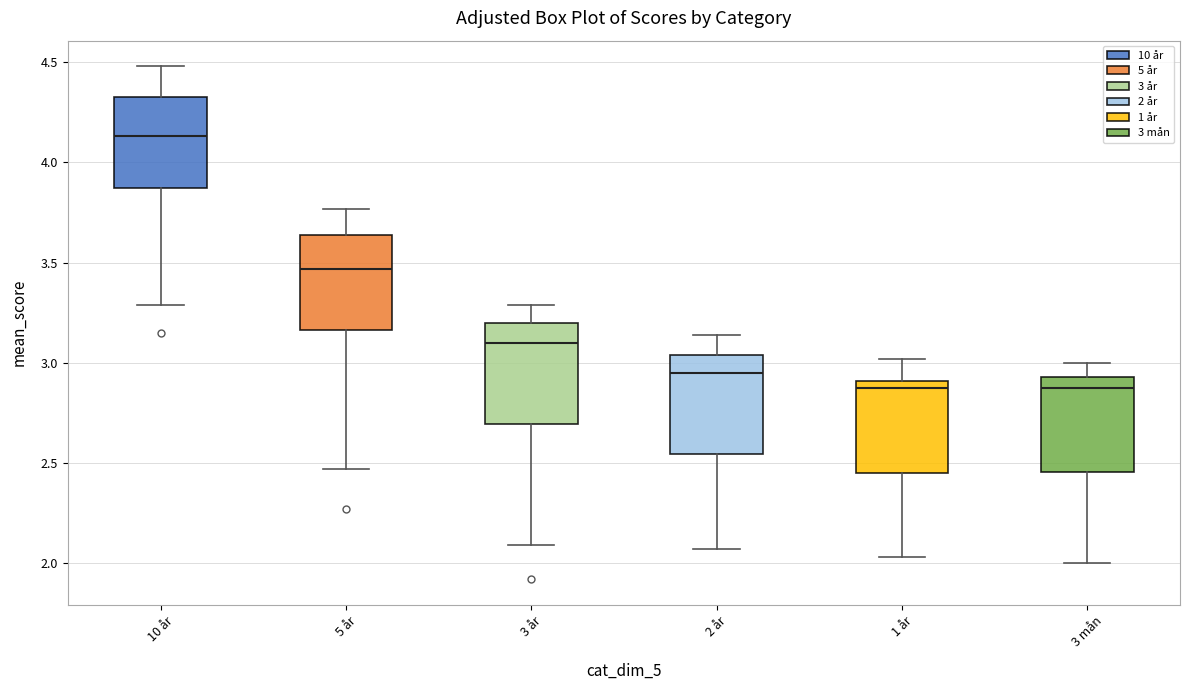

Where does the lower whisker of the box for 3 år end on the y-axis? The values are not printed on the chart, so give them approximately, as read against the axis.

2.10